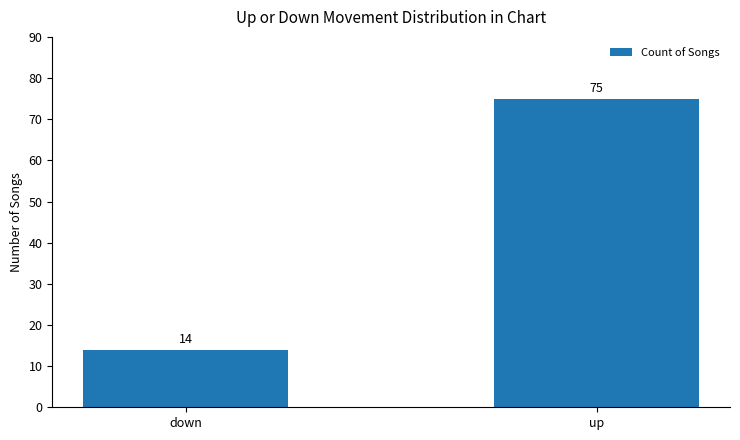

Which category has the lowest value across all series?

down